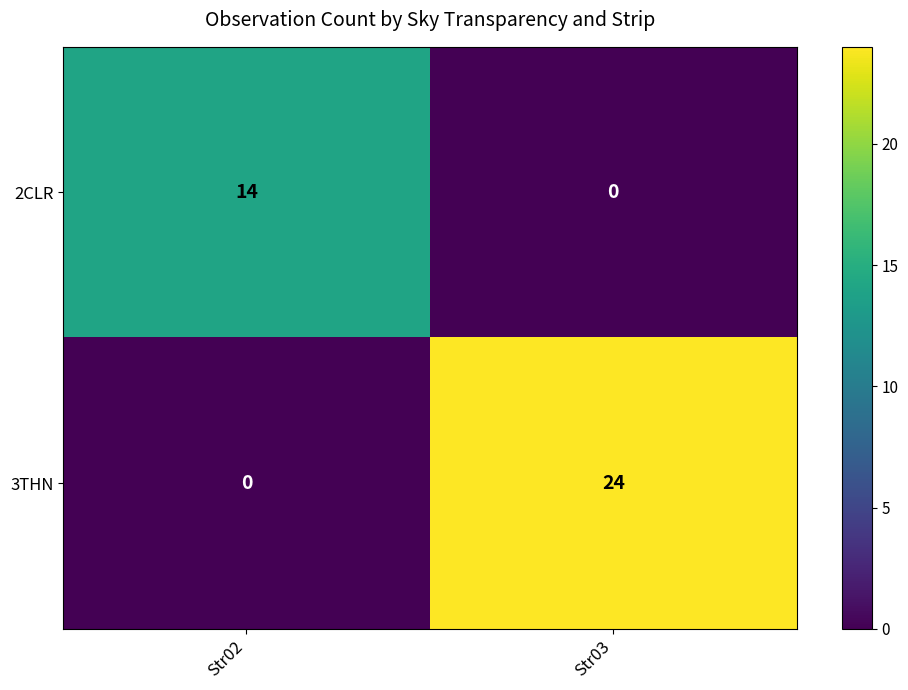

What is the greatest value displayed?

24